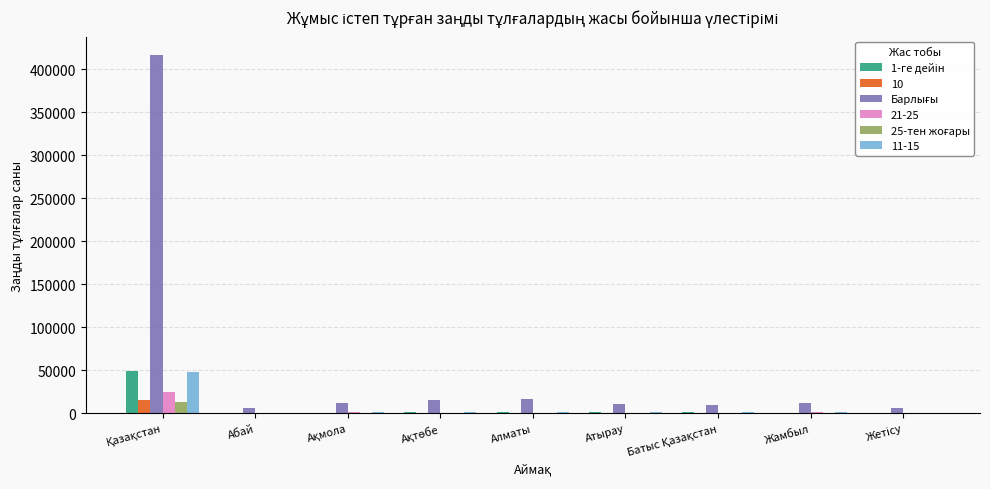

What is the maximum value shown in the chart?

417106